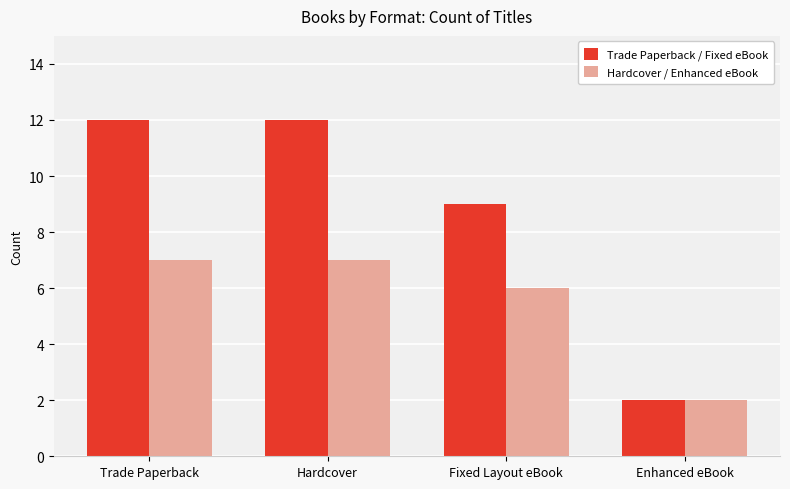

At Hardcover, list the series in order from smallest to largest.

Hardcover / Enhanced eBook, Trade Paperback / Fixed eBook